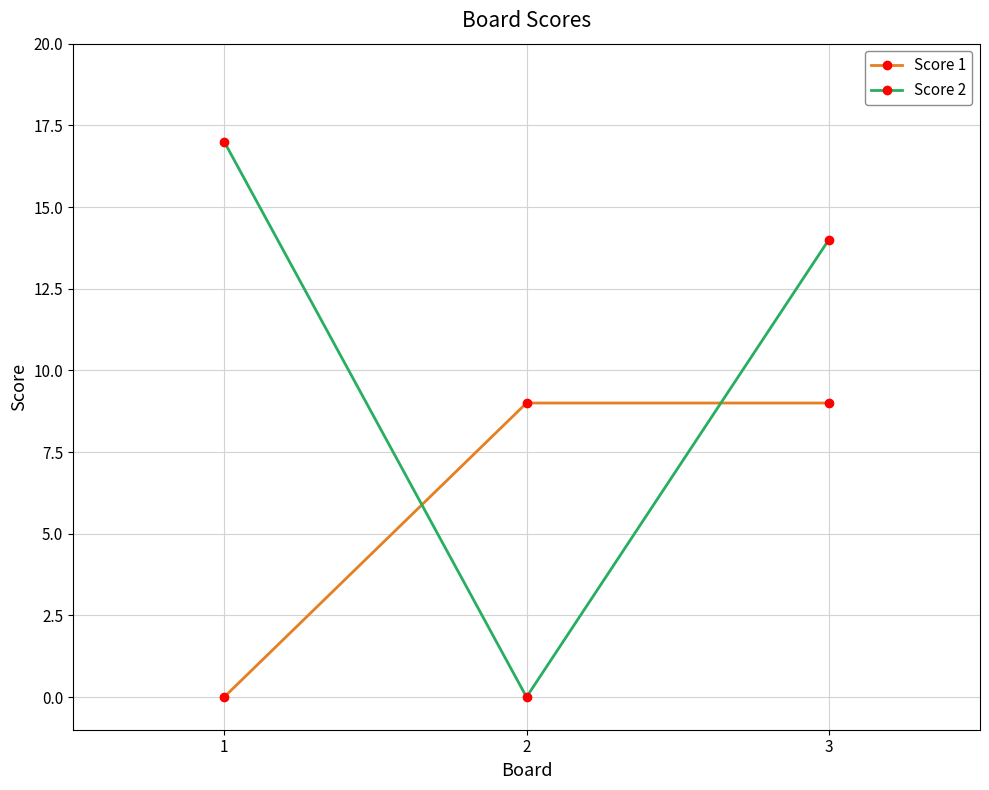

How many data points in Score 2 are less than 14?

1